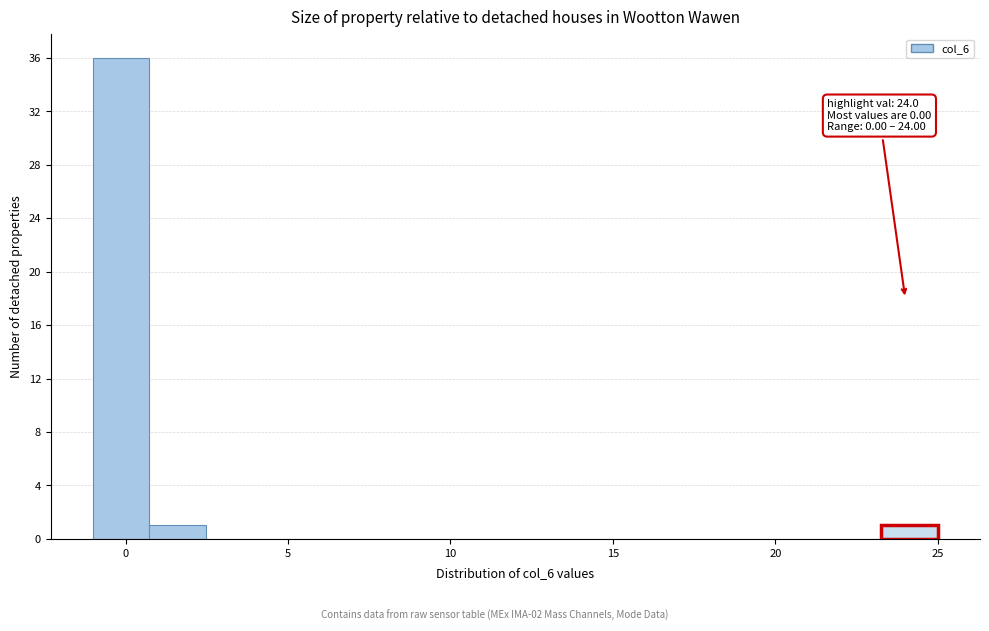

Around what value on the x-axis is the tallest bar? Give the approximate position of its centre, as read against the axis.

0.0